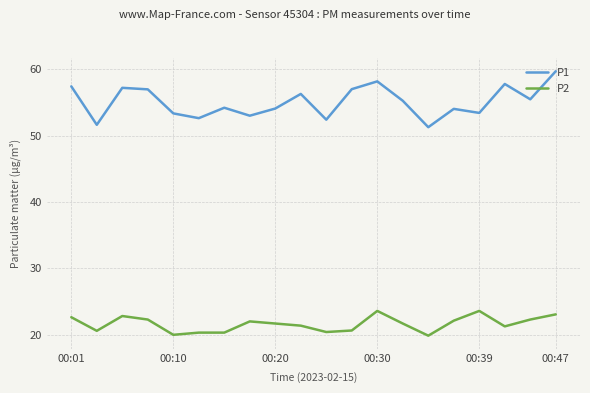

Which series has the largest total across all categories?

P1